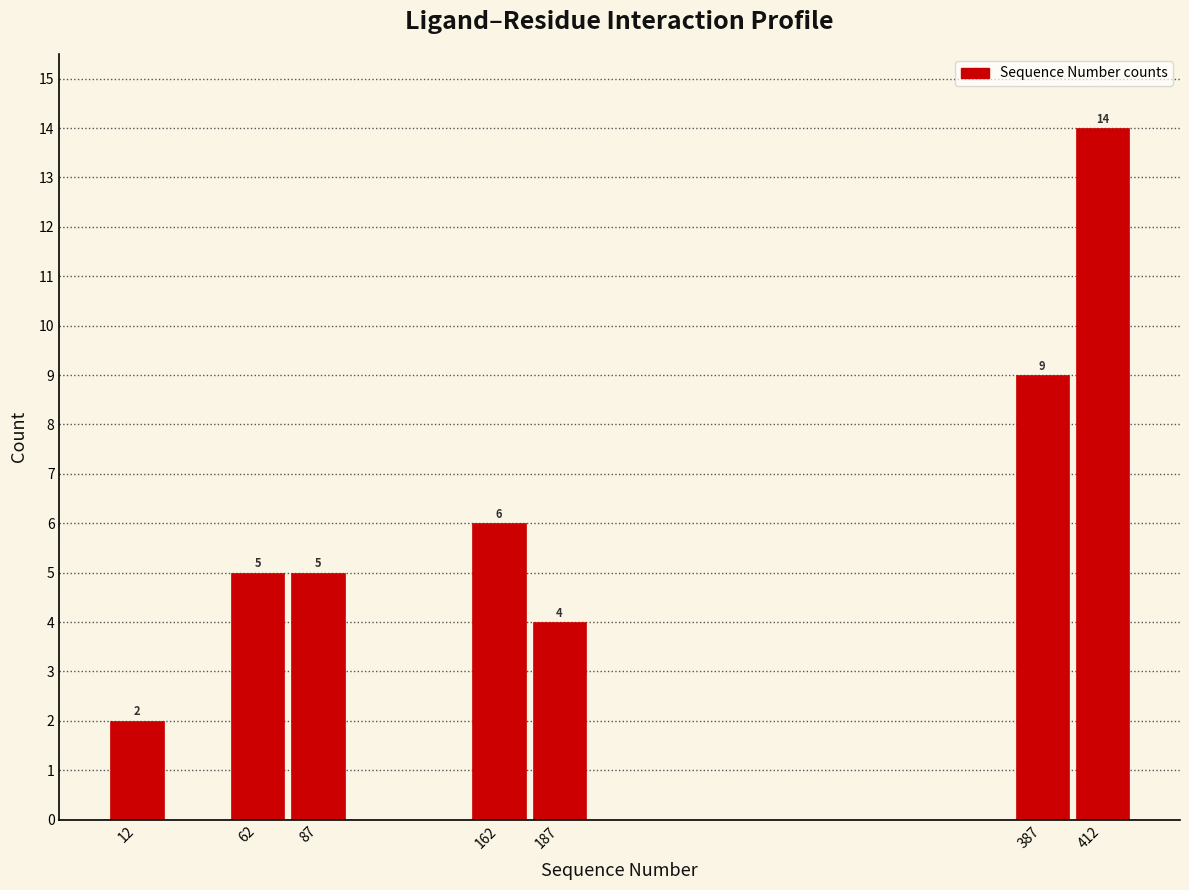

Reading left to right, what are all the values shown in this chart?

12=2	62=5	87=5	162=6	187=4	387=9	412=14